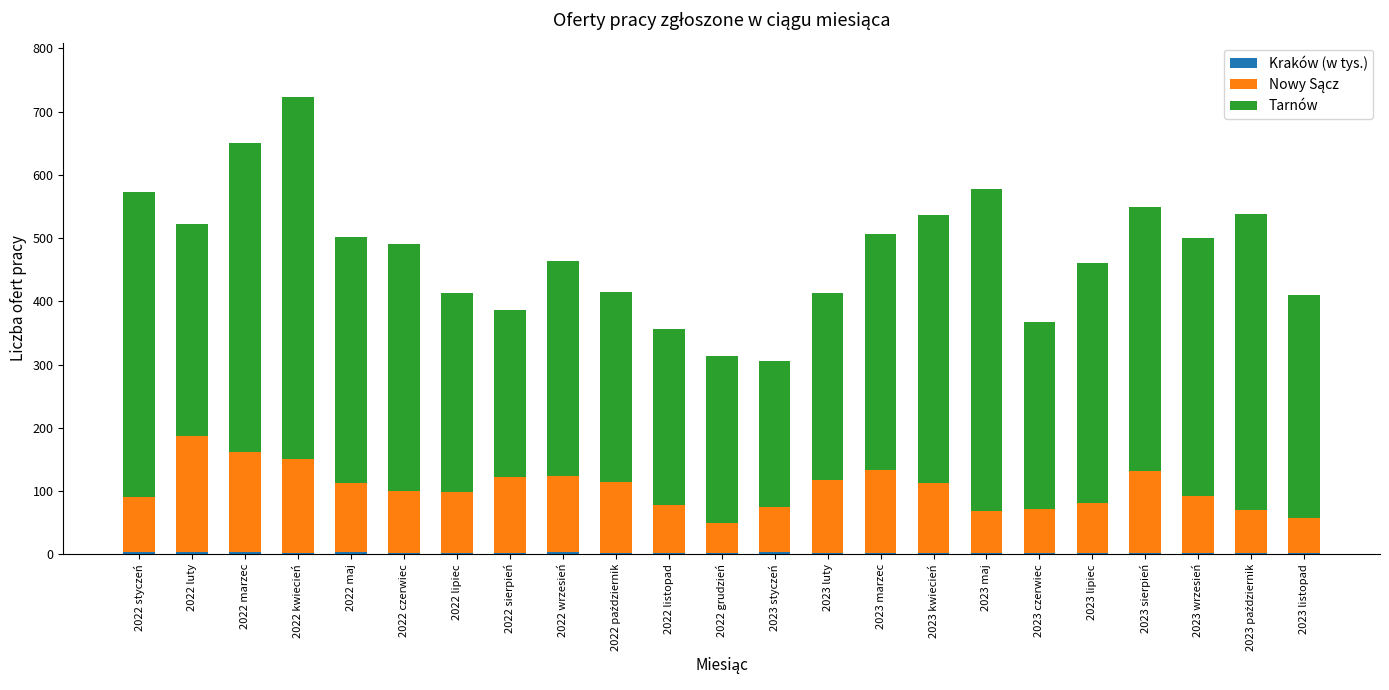

At which category is the sum across all series the highest?

2022 kwiecień